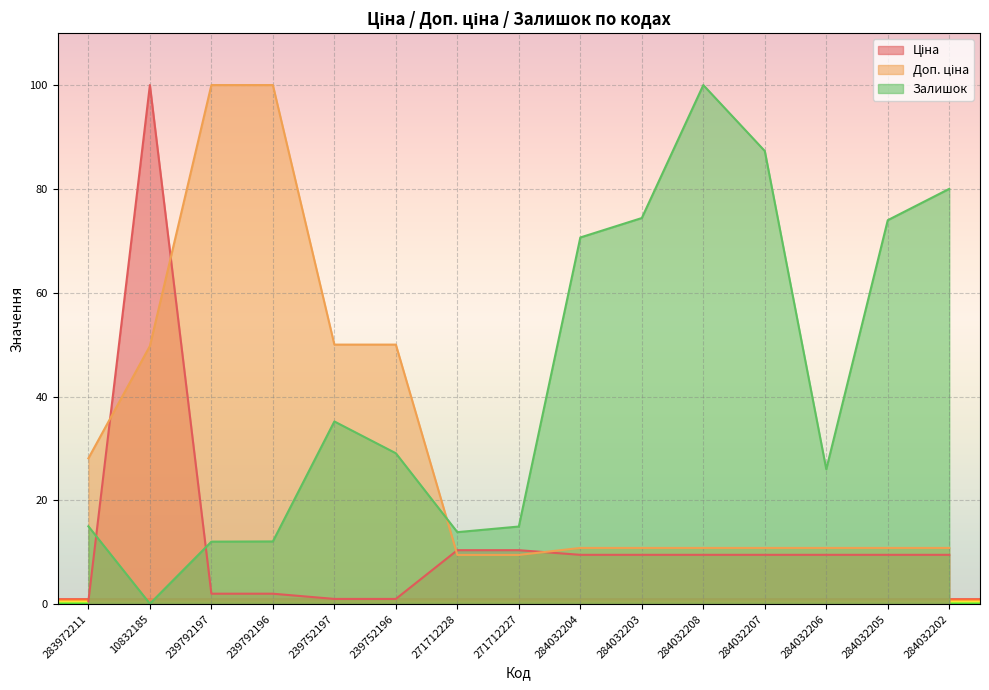

Reading left to right, what are all the values shown in this chart?

Ціна: 283972211=0.6	10832185=100.0	239792197=2.0	239792196=2.0	239752197=1.0	239752196=1.0	271712228=10.4	271712227=10.4	284032204=9.5	284032203=9.5	284032208=9.5	284032207=9.5	284032206=9.5	284032205=9.5	284032202=9.5
Доп. ціна: 283972211=28.1	10832185=49.7	239792197=100.0	239792196=100.0	239752197=50.0	239752196=50.0	271712228=9.5	271712227=9.5	284032204=10.8	284032203=10.8	284032208=10.8	284032207=10.8	284032206=10.8	284032205=10.8	284032202=10.8
Залишок: 283972211=15.0	10832185=0.1	239792197=12.0	239792196=12.1	239752197=35.2	239752196=29.1	271712228=13.9	271712227=15.0	284032204=70.6	284032203=74.4	284032208=100.0	284032207=87.3	284032206=26.0	284032205=74.0	284032202=80.0